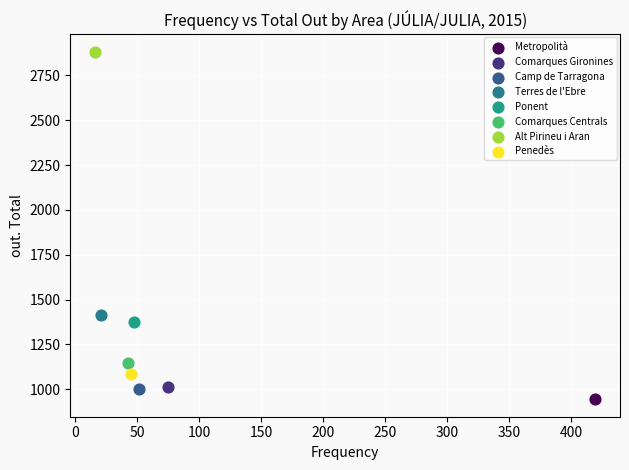

Which series contains the lowest Y value?

Metropolità